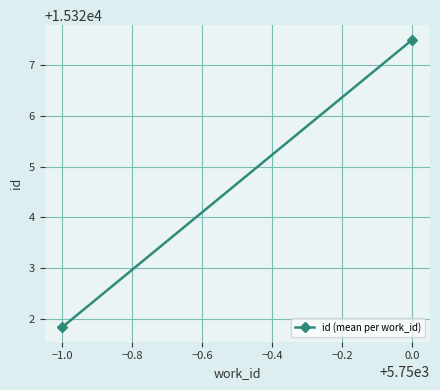

Is this an area chart (filled region under the line)?

No